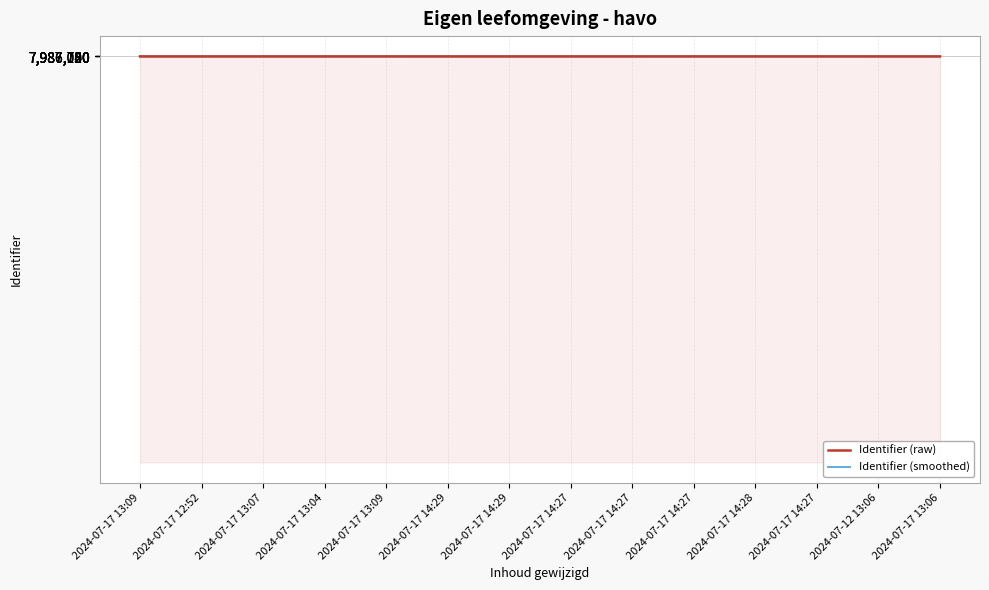

Which series has the largest total across all categories?

Identifier (smoothed)